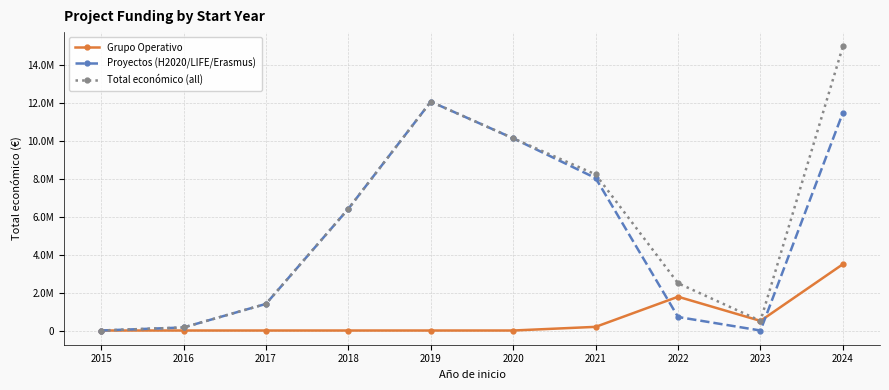

Reading left to right, extract all data points from this chart.

Grupo Operativo: 0	0	0	0	0	0	193149	1780766	507255	3497098
Proyectos (H2020/LIFE/Erasmus): 0	160541	1402792	6418576	12065171	10131174	8036321	712285	0	11486072
Total económico (all): 0	160541	1402792	6418576	12065171	10131174	8229470	2493051	507255	14983170